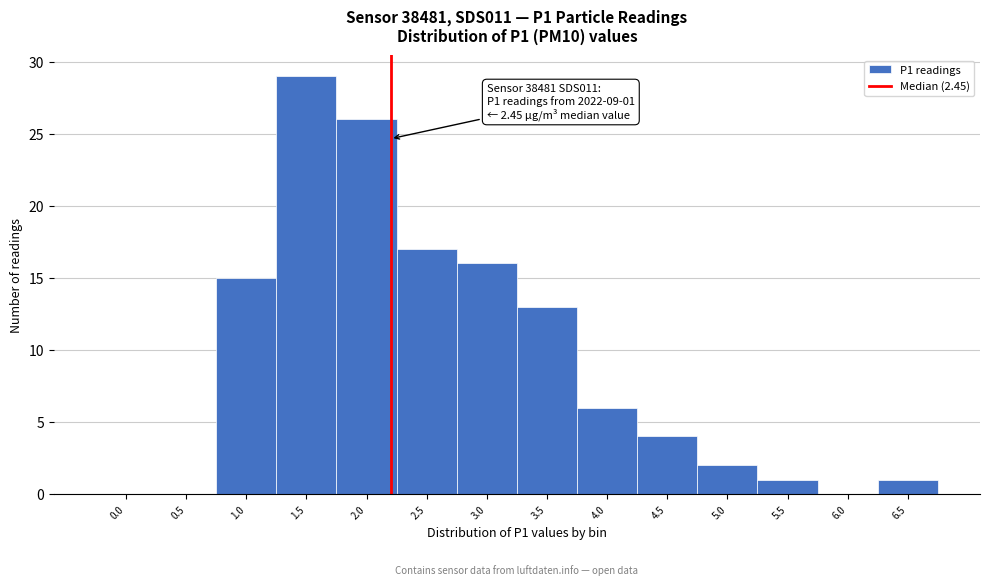

Reading left to right, transcribe all the data shown in this chart.

0.0=0	0.5=0	1.0=15	1.5=29	2.0=26	2.5=17	3.0=16	3.5=13	4.0=6	4.5=4	5.0=2	5.5=1	6.0=0	6.5=1